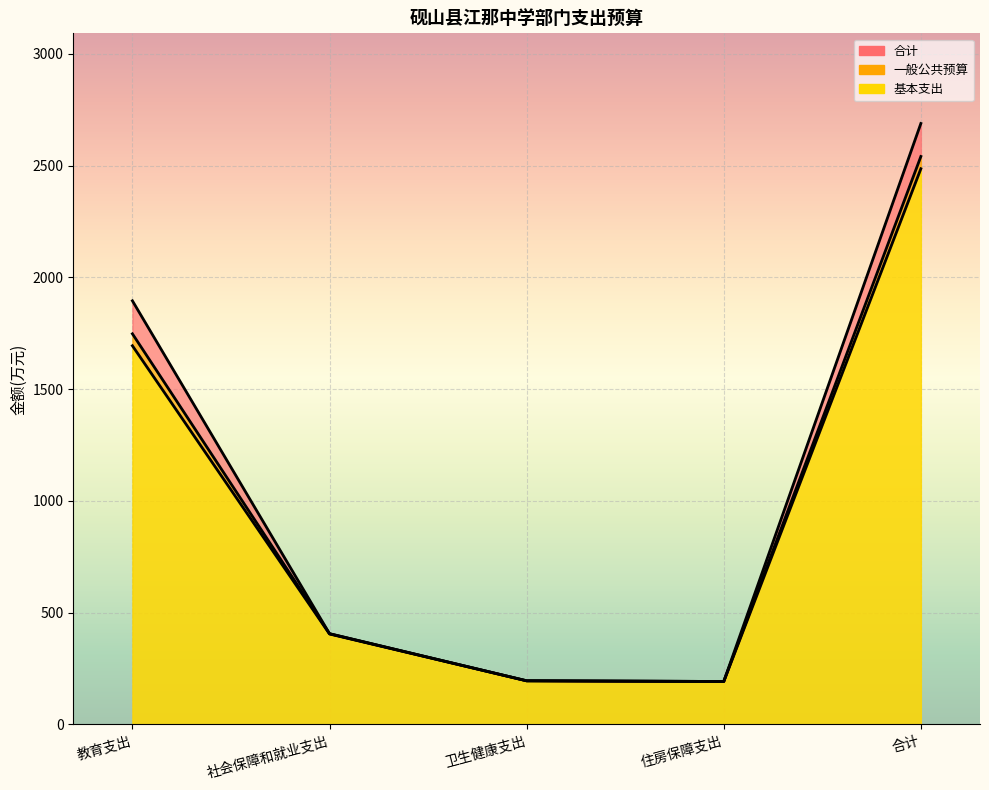

What is the value of the 一般公共预算 point at the 2nd from the left?

405.9